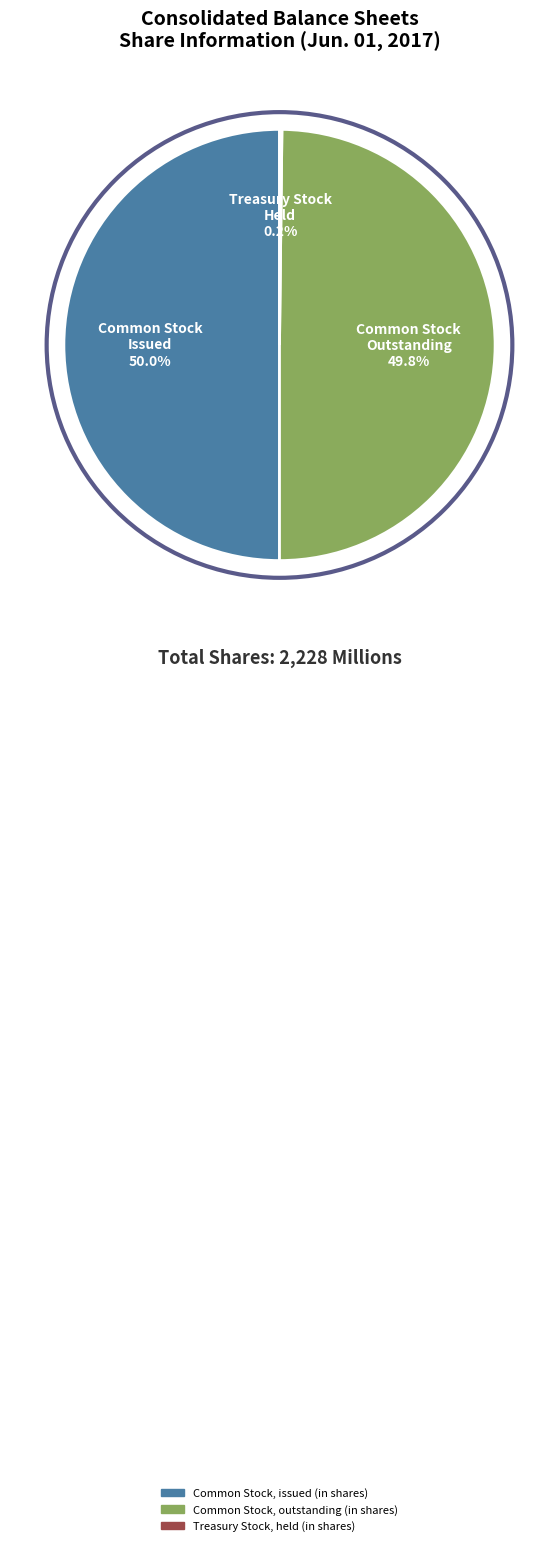

What is the ratio of the value at Common Stock, issued (in shares) to the value at Common Stock, outstanding (in shares)?

1.0